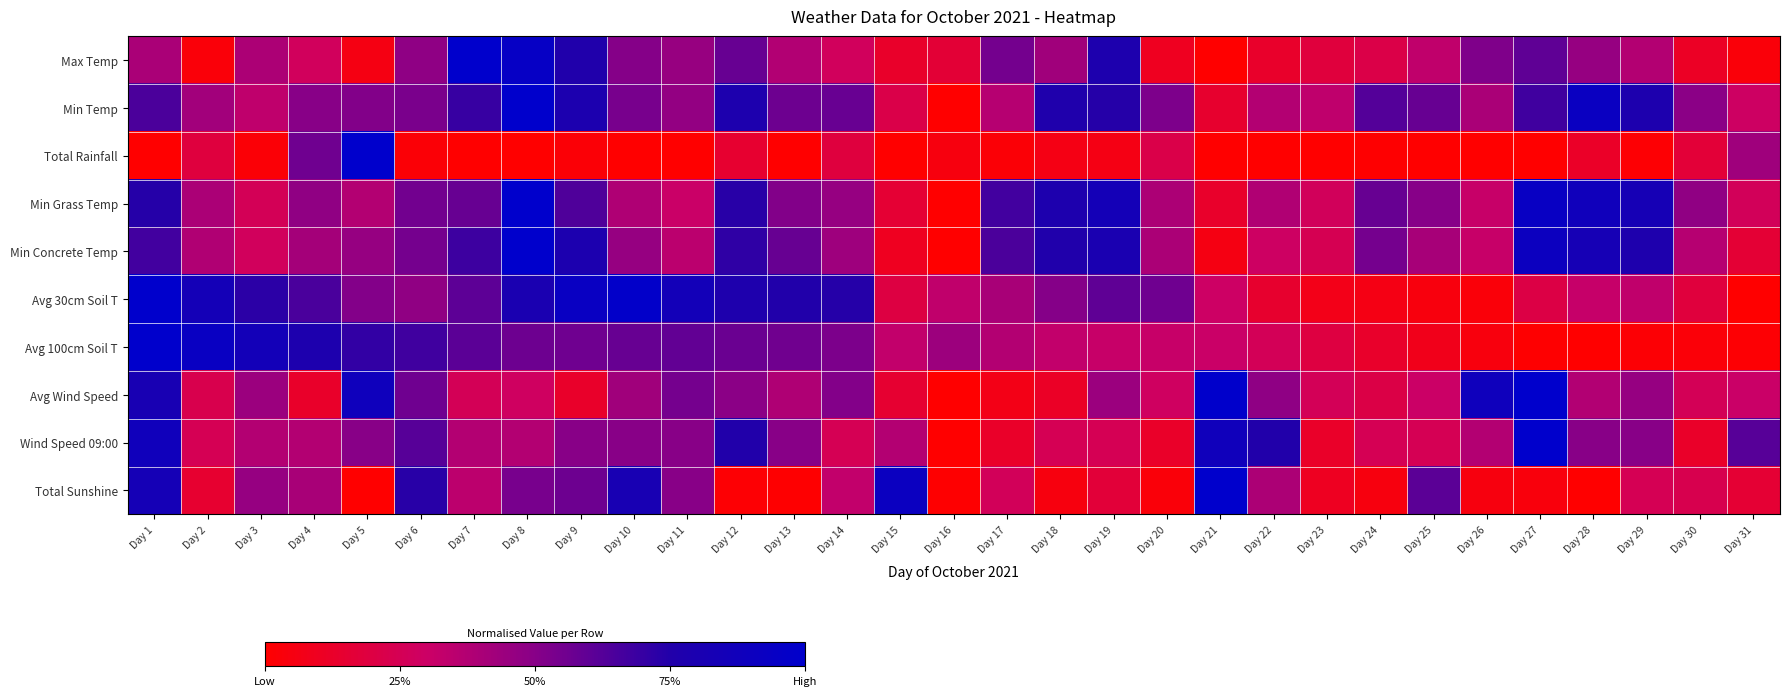

List the series in order of their peak value, lowest first.

Max Temp, Min Temp, Total Rainfall, Min Grass Temp, Min Concrete Temp, Avg 30cm Soil T, Avg 100cm Soil T, Avg Wind Speed, Wind Speed 09:00, Total Sunshine